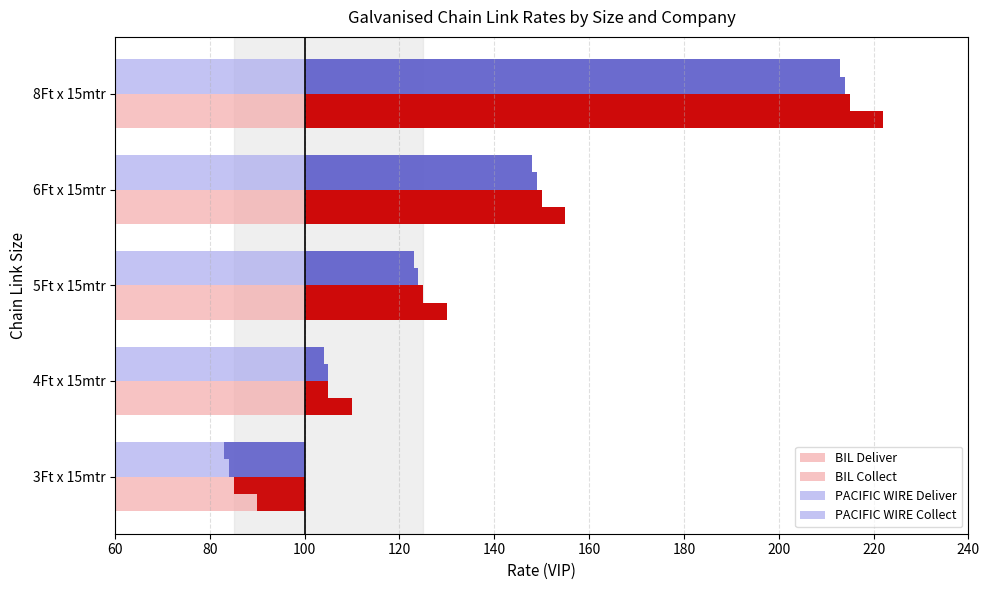

What is the difference between the highest and lowest values at 5Ft x 15mtr?

7